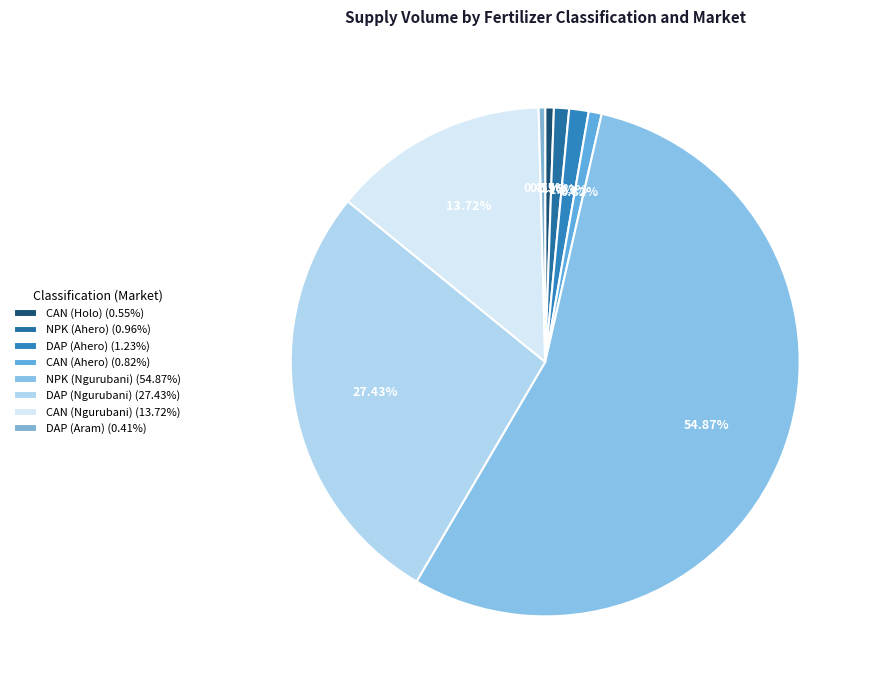

Does CAN (Holo) account for over 50% of the chart?

No